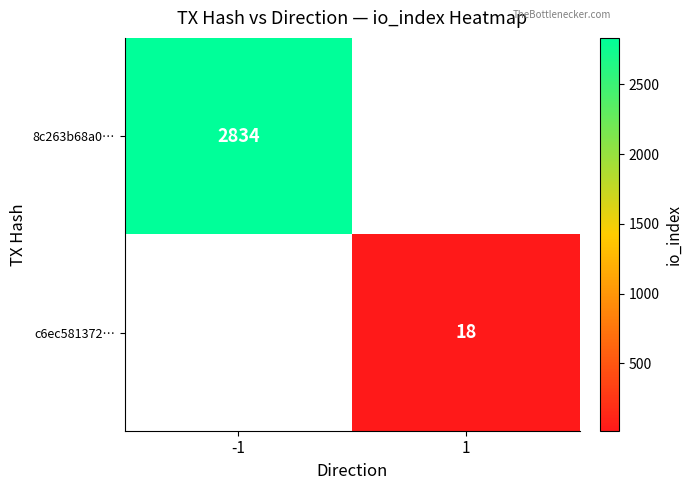

The c6ec581372… series shows 10 at 1. True or false?

False